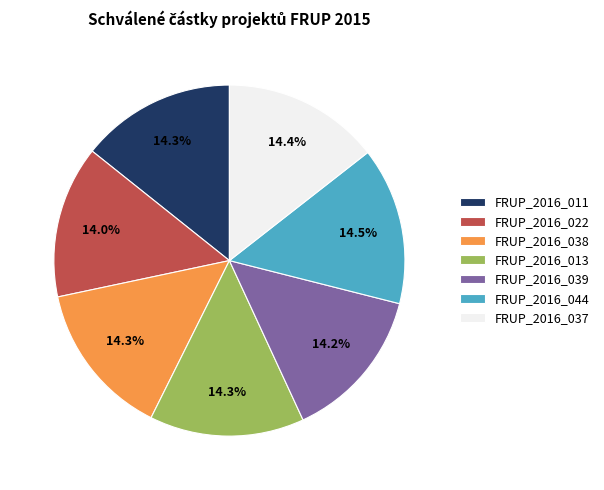

Does FRUP_2016_044 account for over 50% of the chart?

No